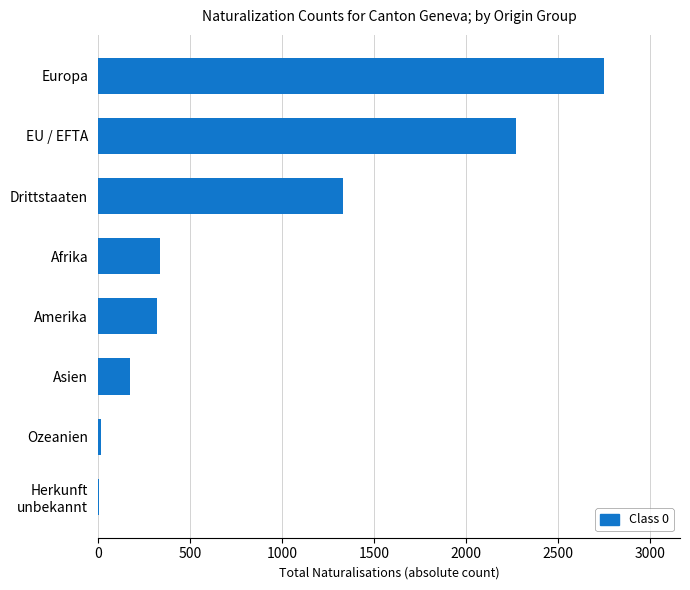

What is the sum of all values?

7202